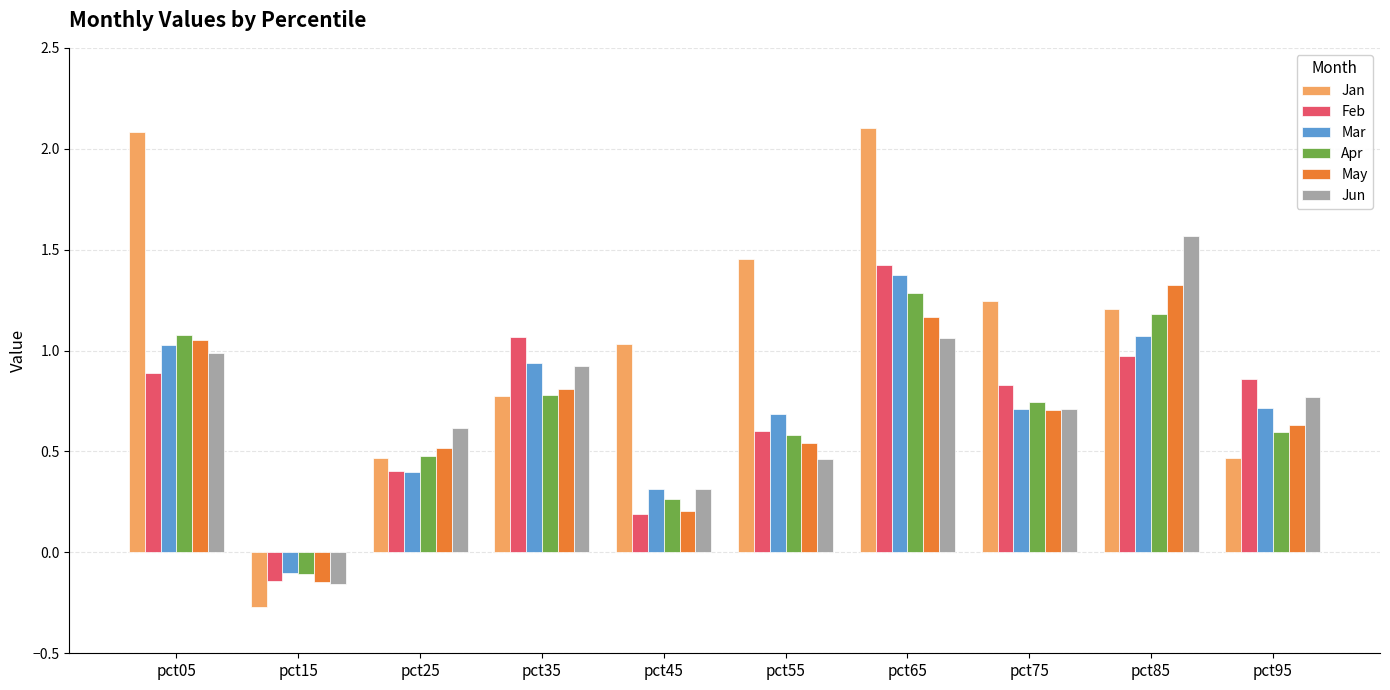

How many values in the May series exceed 0?

9